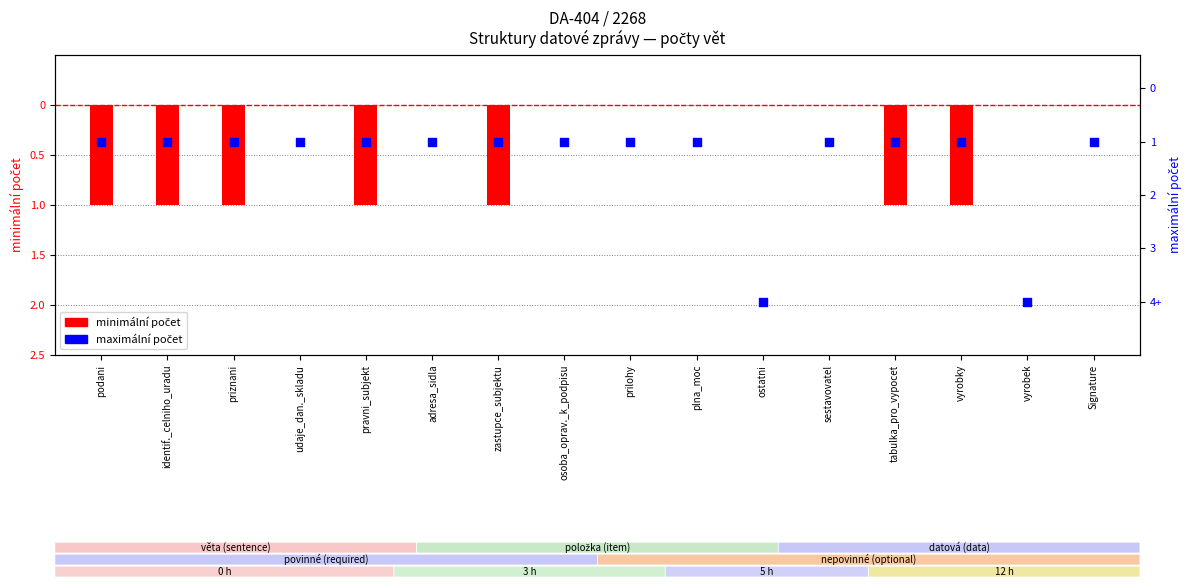

What is the total value across all series at pravni_subjekt?

-1.8